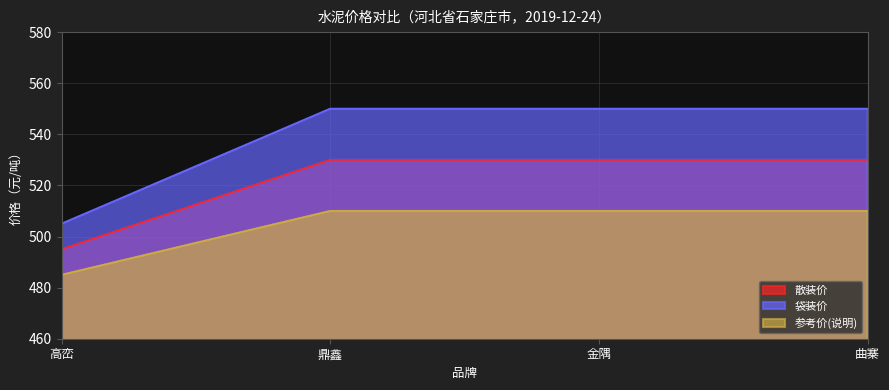

Which category has the lowest value across all series?

高峦